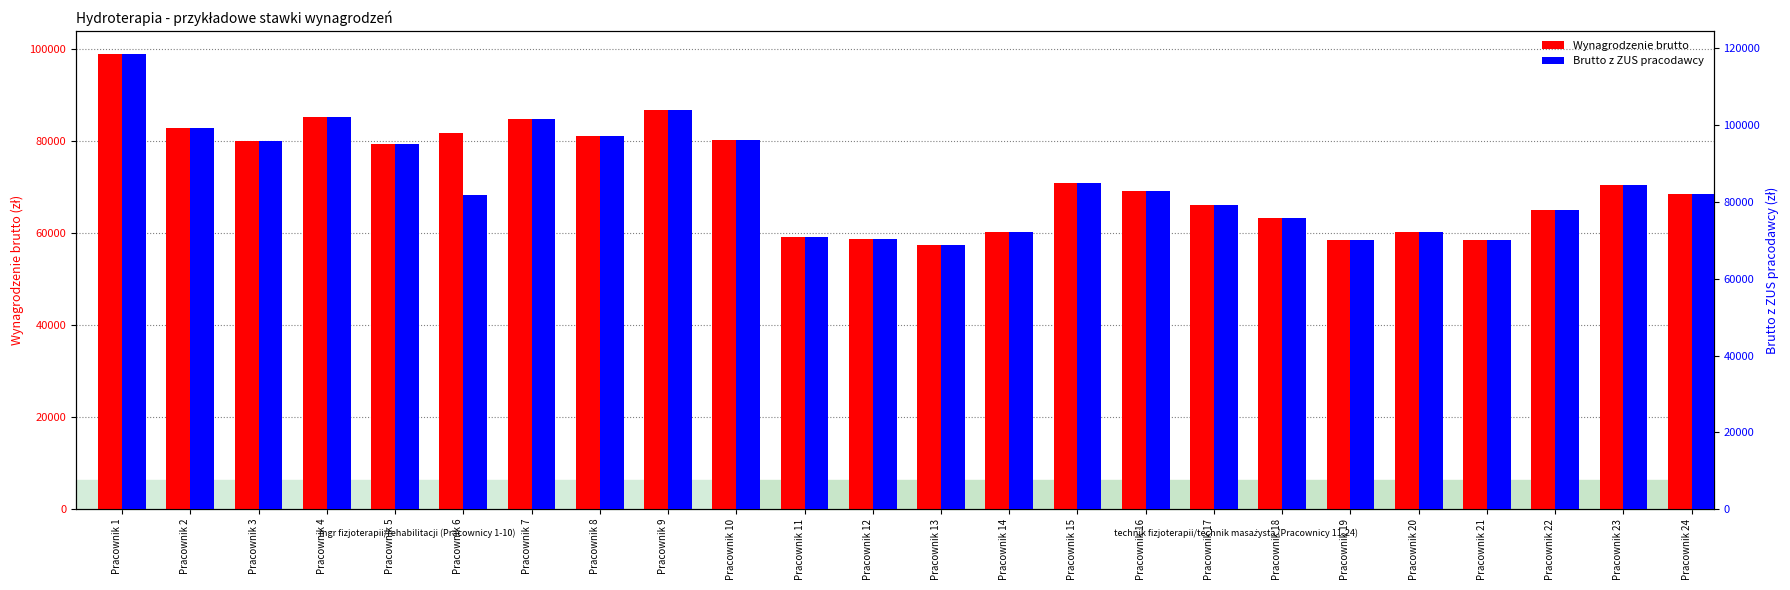

At which category is the sum across all series the highest?

Pracownik 1